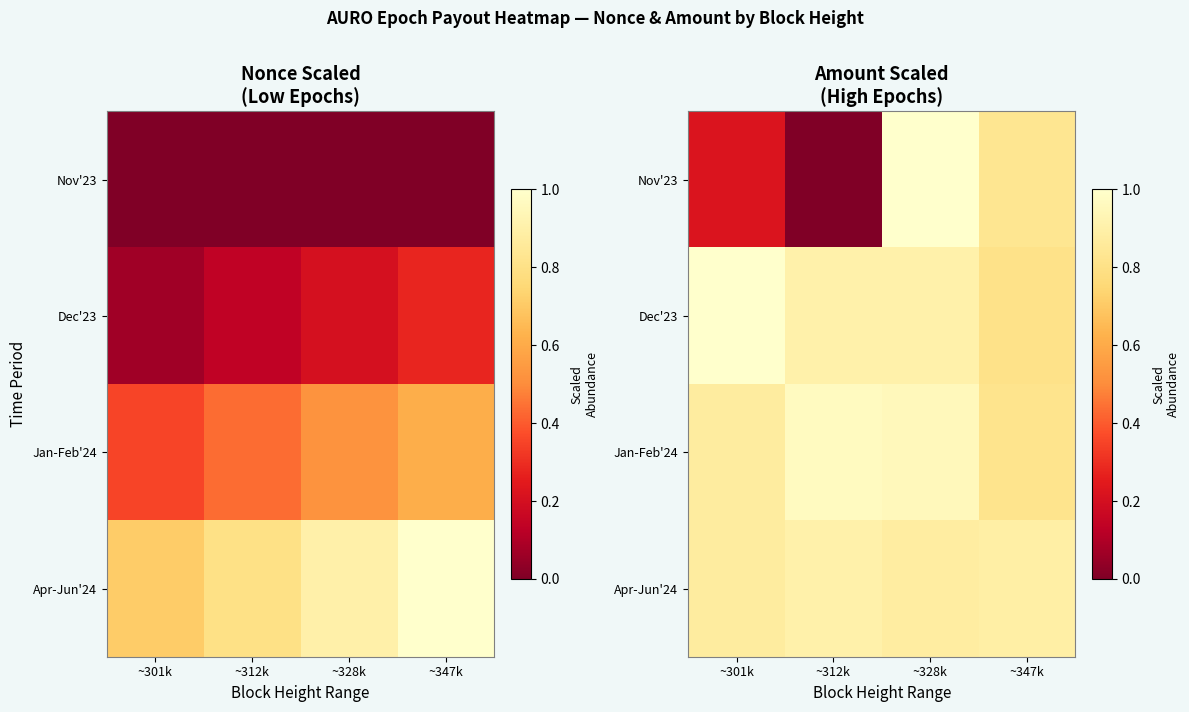

The value of Nov'23 at ~328k is 1.0. True or false?

True